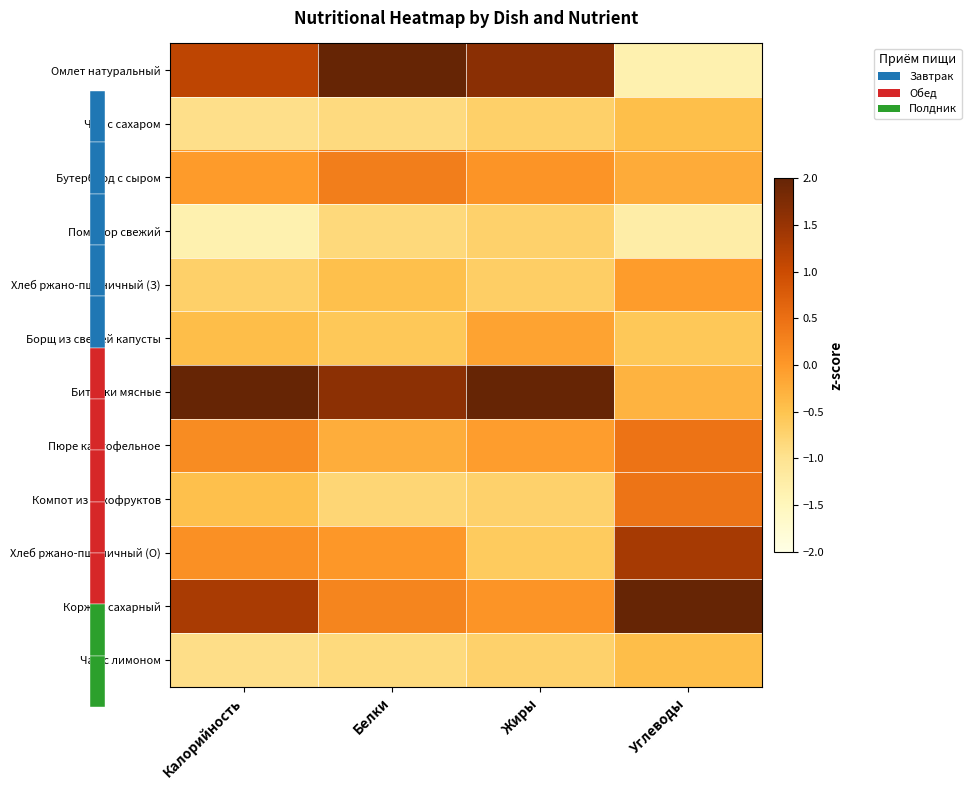

Rank the series by their maximum value, from lowest to highest.

Помидор свежий, Чай с сахаром, Чай с лимоном, Борщ из свежей капусты, Хлеб ржано-пшеничный (З), Бутерброд с сыром, Компот из сухофруктов, Пюре картофельное, Хлеб ржано-пшеничный (О), Коржик сахарный, Омлет натуральный, Биточки мясные